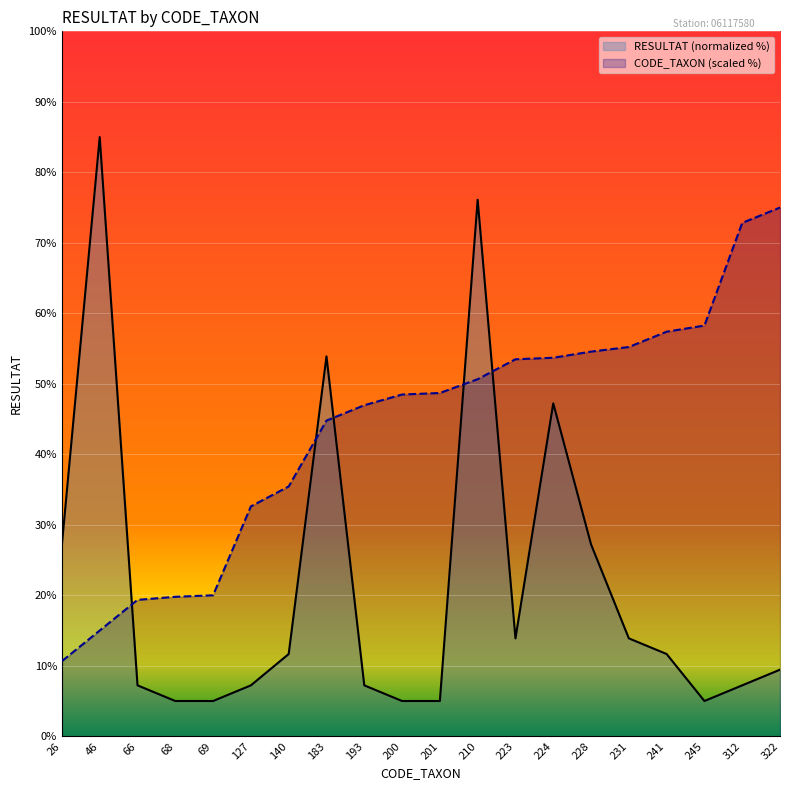

What is the value of the Total RESULTAT per CODE_TAXON point at the 4th from the left?

5.0